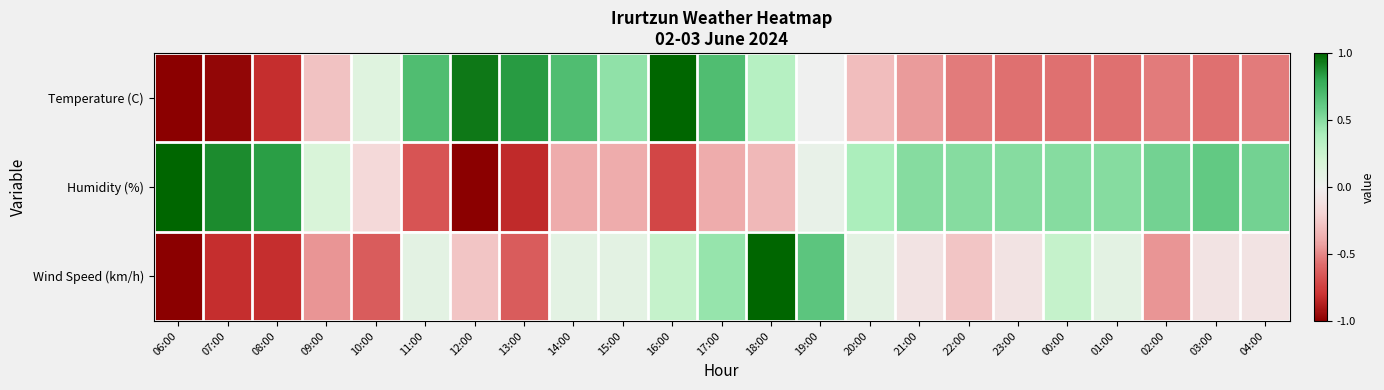

Which series changed the most between 14:00 and 17:00?

Wind Speed (km/h)